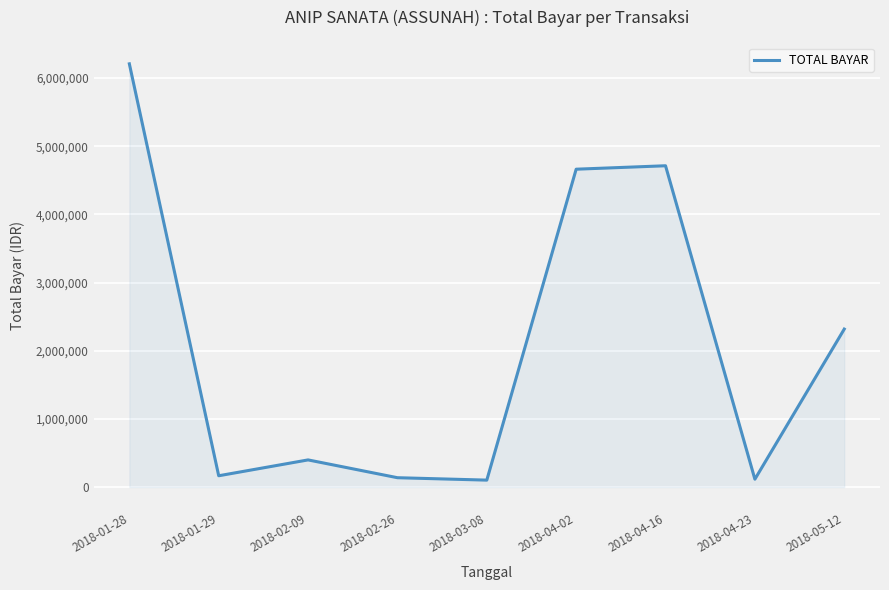

What is the ratio of the value at 2018-02-09 to the value at 2018-02-26?

2.9